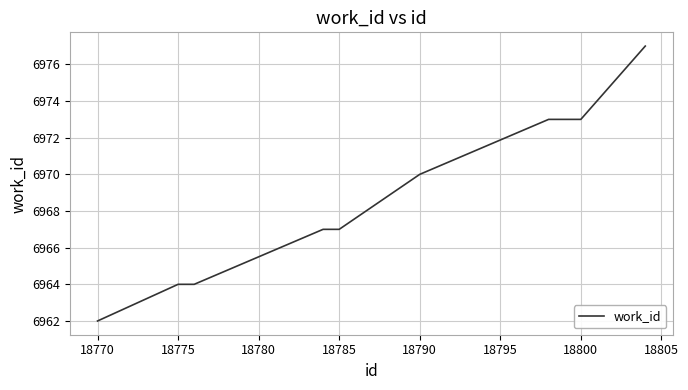

What is the minimum value shown in the chart?

6962